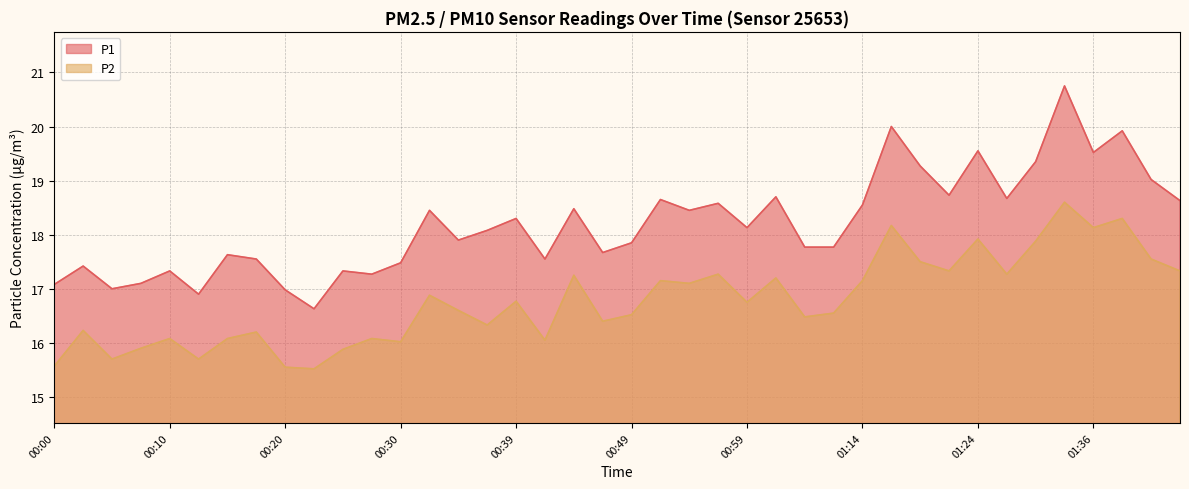

What is the minimum value shown in the chart?

15.5